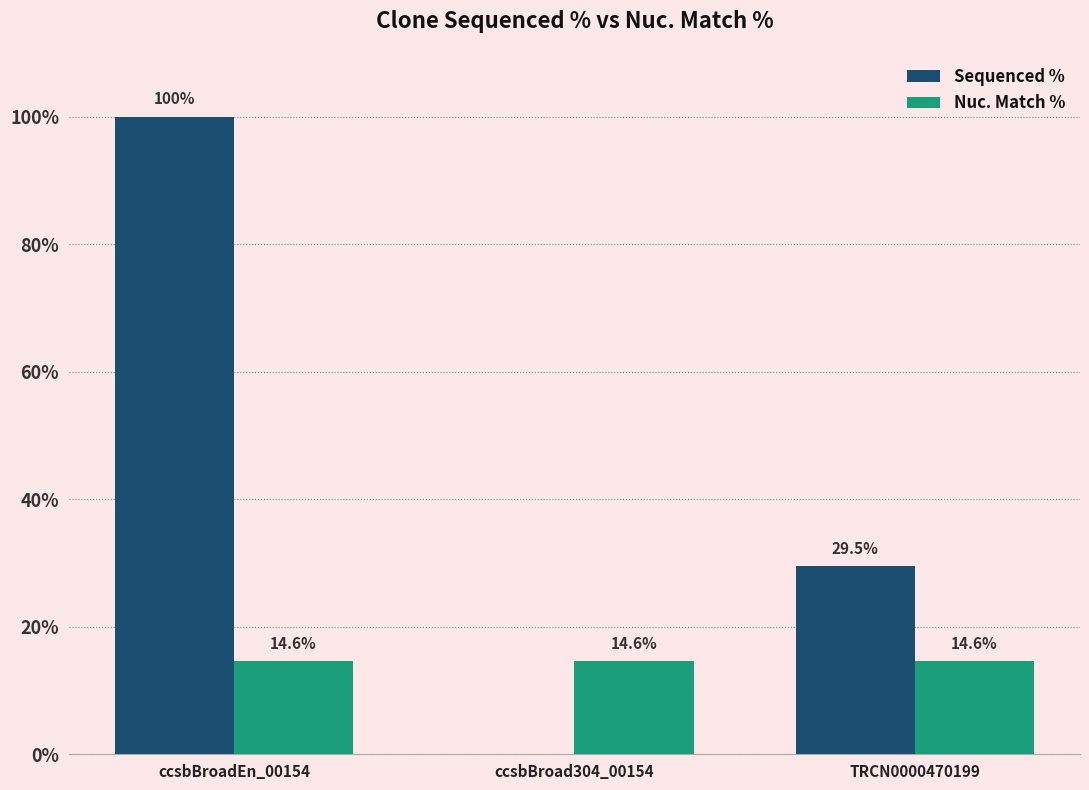

Where does the Sequenced % series first go above 29?

ccsbBroadEn_00154